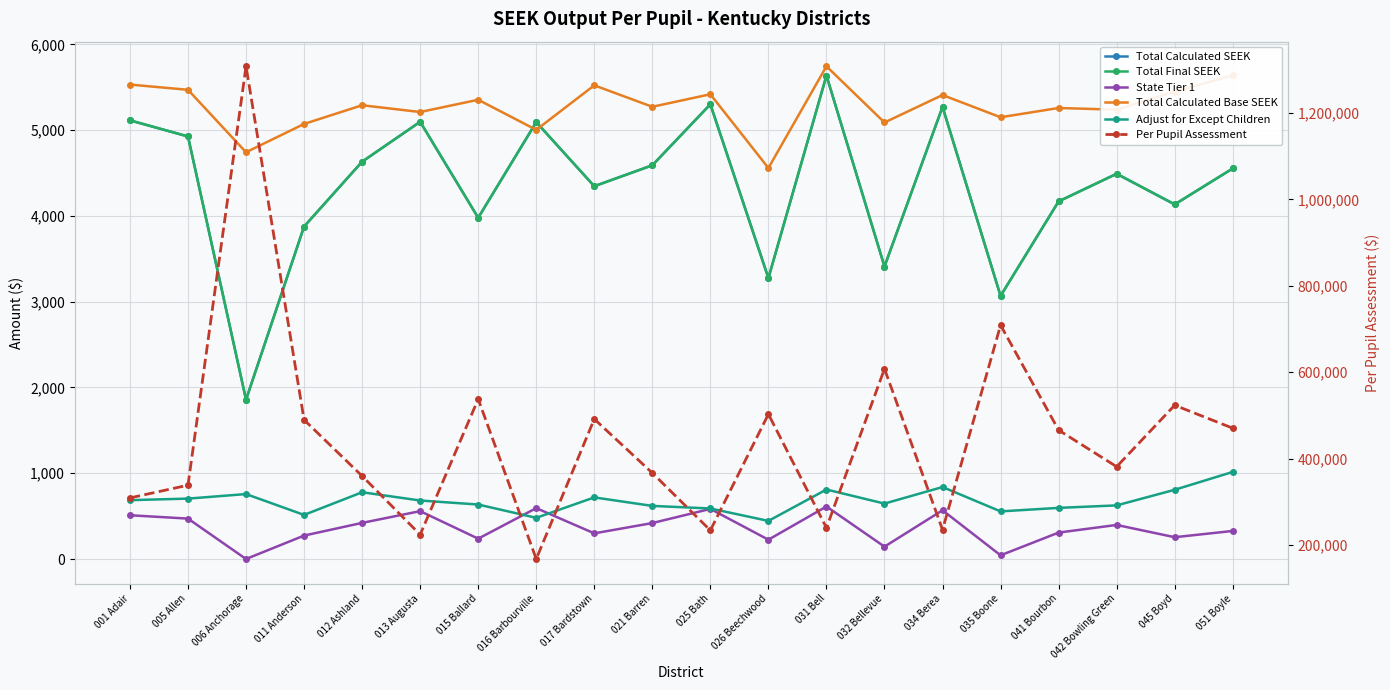

What is the sum of all Total Calculated SEEK values?

86816